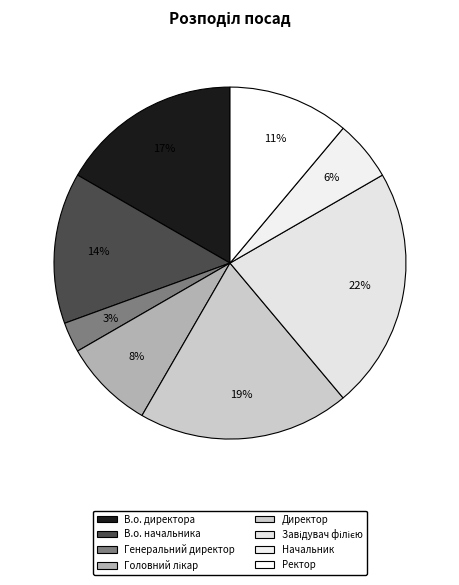

How many slices are in this pie chart?

8